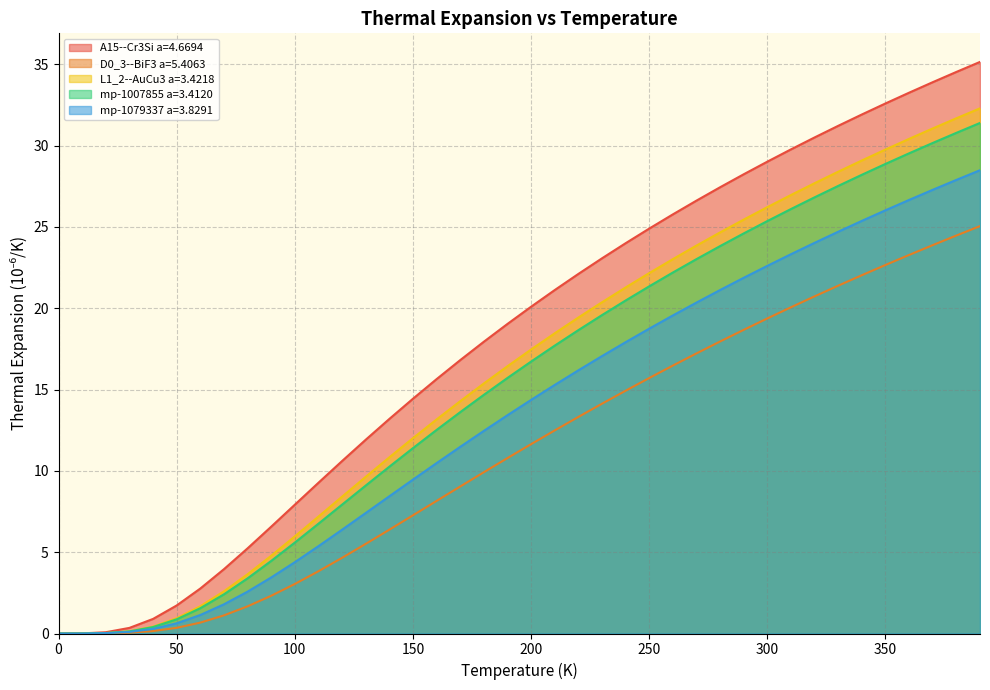

Reading right to left, extract all data points from this chart.

A15--Cr3Si a=4.6694: 390.0=35.1	380.0=34.5	370.0=33.9	360.0=33.2	350.0=32.6	340.0=31.9	330.0=31.2	320.0=30.5	310.0=29.8	300.0=29.0	290.0=28.2	280.0=27.4	270.0=26.6	260.0=25.8	250.0=24.9	240.0=24.0	230.0=23.1	220.0=22.1	210.0=21.1	200.0=20.1	190.0=19.0	180.0=17.9	170.0=16.8	160.0=15.6	150.0=14.4	140.0=13.2	130.0=11.9	120.0=10.6	110.0=9.3	100.0=7.9	90.0=6.6	80.0=5.2	70.0=4.0	60.0=2.8	50.0=1.7	40.0=0.9	30.0=0.3	20.0=0.1	10.0=0.0	0.0=0.0
D0_3--BiF3 a=5.4063: 390.0=25.0	380.0=24.5	370.0=23.9	360.0=23.3	350.0=22.7	340.0=22.0	330.0=21.4	320.0=20.7	310.0=20.1	300.0=19.4	290.0=18.7	280.0=18.0	270.0=17.2	260.0=16.5	250.0=15.7	240.0=14.9	230.0=14.1	220.0=13.3	210.0=12.5	200.0=11.6	190.0=10.8	180.0=9.9	170.0=9.0	160.0=8.2	150.0=7.3	140.0=6.4	130.0=5.5	120.0=4.7	110.0=3.8	100.0=3.0	90.0=2.3	80.0=1.7	70.0=1.1	60.0=0.7	50.0=0.3	40.0=0.1	30.0=0.0	20.0=0.0	10.0=0.0	0.0=0.0
L1_2--AuCu3 a=3.4218: 390.0=32.3	380.0=31.7	370.0=31.0	360.0=30.4	350.0=29.8	340.0=29.1	330.0=28.4	320.0=27.7	310.0=27.0	300.0=26.2	290.0=25.4	280.0=24.7	270.0=23.8	260.0=23.0	250.0=22.2	240.0=21.3	230.0=20.4	220.0=19.4	210.0=18.5	200.0=17.5	190.0=16.4	180.0=15.4	170.0=14.3	160.0=13.2	150.0=12.0	140.0=10.8	130.0=9.6	120.0=8.4	110.0=7.2	100.0=6.0	90.0=4.8	80.0=3.6	70.0=2.6	60.0=1.7	50.0=0.9	40.0=0.4	30.0=0.1	20.0=0.0	10.0=0.0	0.0=0.0
mp-1007855 a=3.4120: 390.0=31.4	380.0=30.8	370.0=30.2	360.0=29.5	350.0=28.9	340.0=28.2	330.0=27.5	320.0=26.8	310.0=26.1	300.0=25.4	290.0=24.6	280.0=23.8	270.0=23.0	260.0=22.2	250.0=21.3	240.0=20.5	230.0=19.6	220.0=18.6	210.0=17.7	200.0=16.7	190.0=15.7	180.0=14.7	170.0=13.6	160.0=12.5	150.0=11.4	140.0=10.3	130.0=9.1	120.0=7.9	110.0=6.8	100.0=5.6	90.0=4.5	80.0=3.4	70.0=2.4	60.0=1.6	50.0=0.9	40.0=0.4	30.0=0.1	20.0=0.0	10.0=0.0	0.0=0.0
mp-1079337 a=3.8291: 390.0=28.5	380.0=27.9	370.0=27.3	360.0=26.7	350.0=26.0	340.0=25.4	330.0=24.7	320.0=24.0	310.0=23.3	300.0=22.6	290.0=21.9	280.0=21.1	270.0=20.3	260.0=19.6	250.0=18.7	240.0=17.9	230.0=17.1	220.0=16.2	210.0=15.3	200.0=14.4	190.0=13.4	180.0=12.5	170.0=11.5	160.0=10.5	150.0=9.5	140.0=8.4	130.0=7.4	120.0=6.4	110.0=5.4	100.0=4.4	90.0=3.4	80.0=2.6	70.0=1.8	60.0=1.1	50.0=0.6	40.0=0.3	30.0=0.1	20.0=0.0	10.0=0.0	0.0=0.0